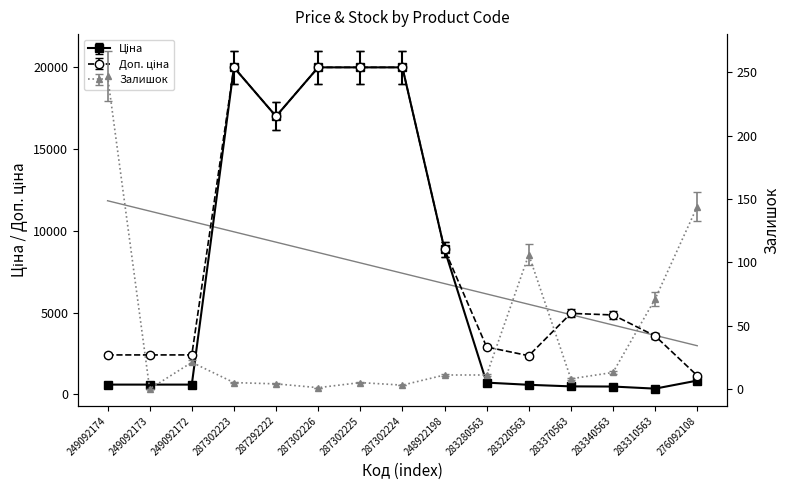

True or false: Доп. ціна has a value of 2414.8 at 249092172.

True